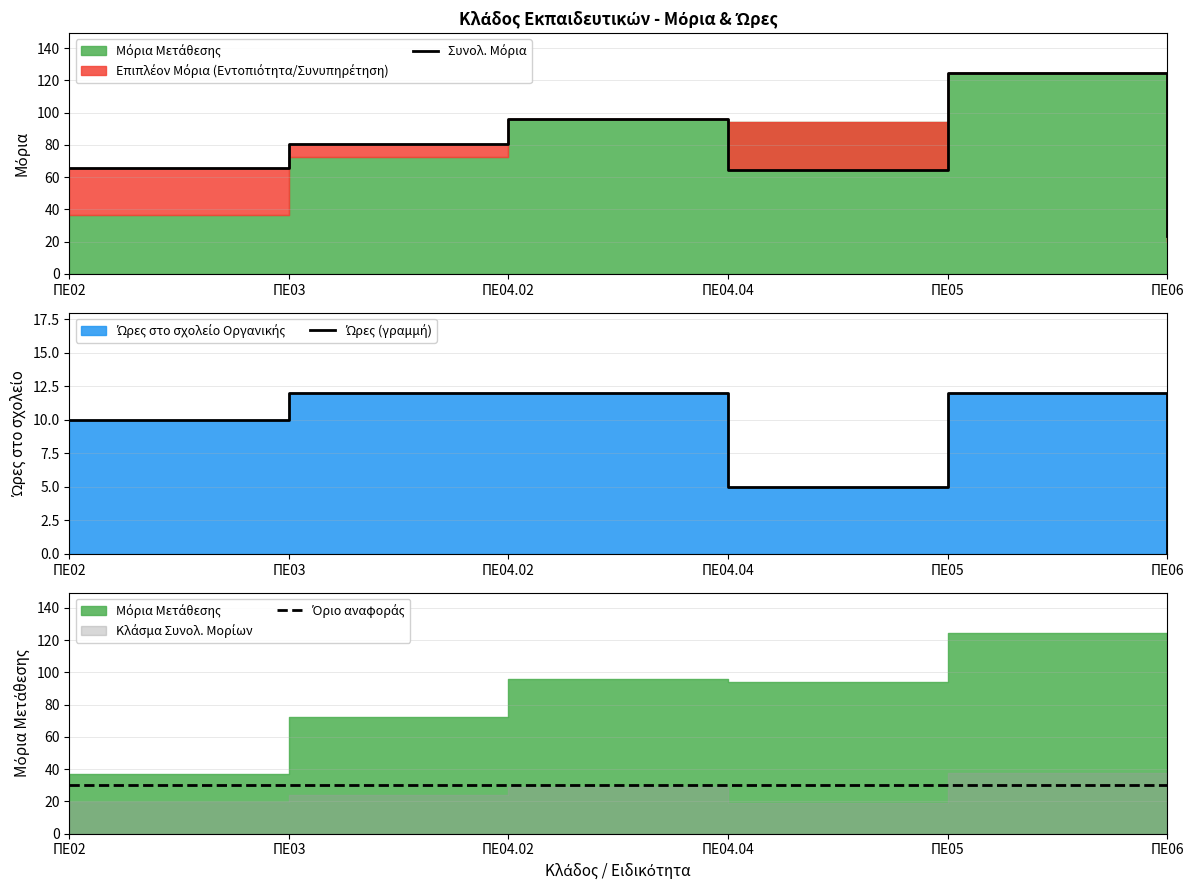

What is the value of the Όριο αναφοράς point at the 6th from the left?

30.0